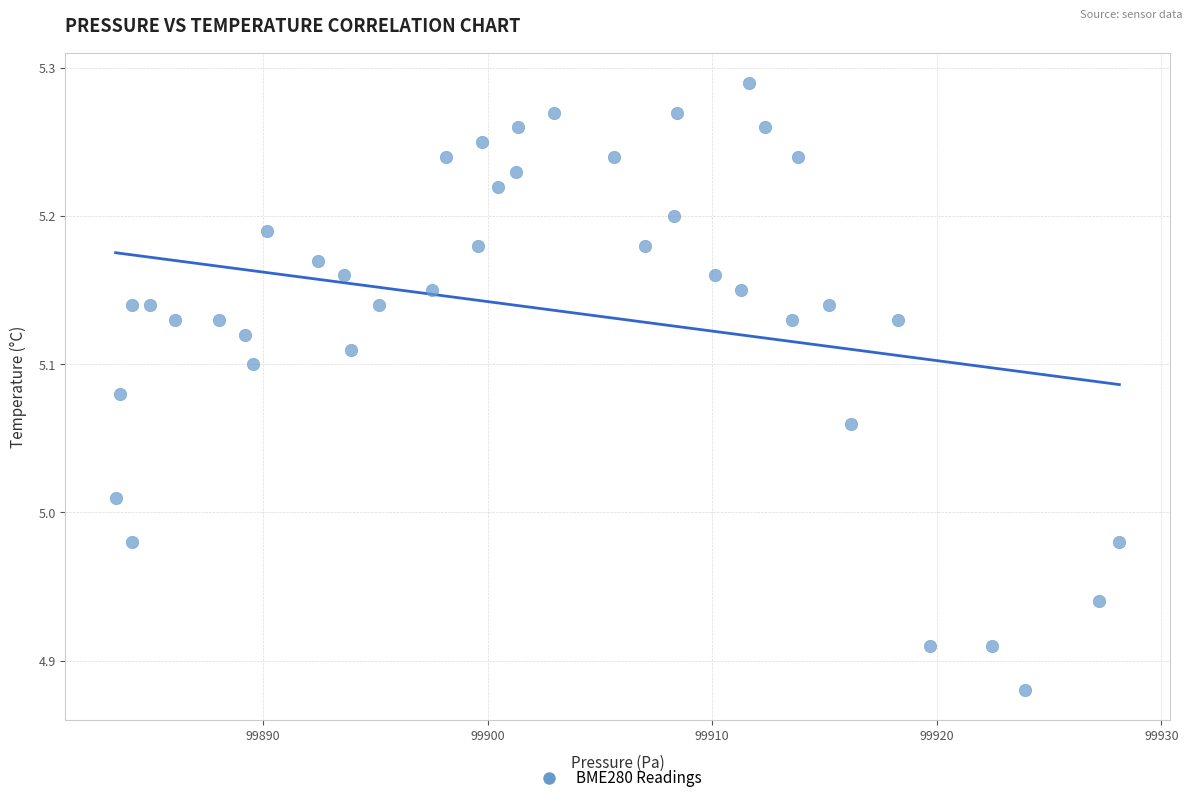

What is the range of Y values (max minus min)?

0.4